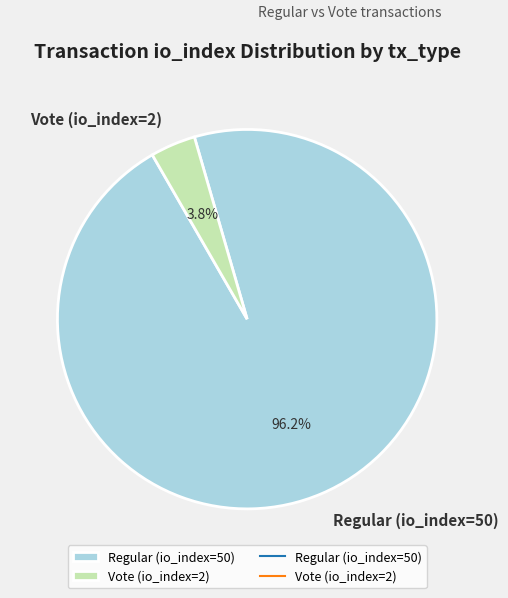

Which category accounts for the majority?

Regular (io_index=50)